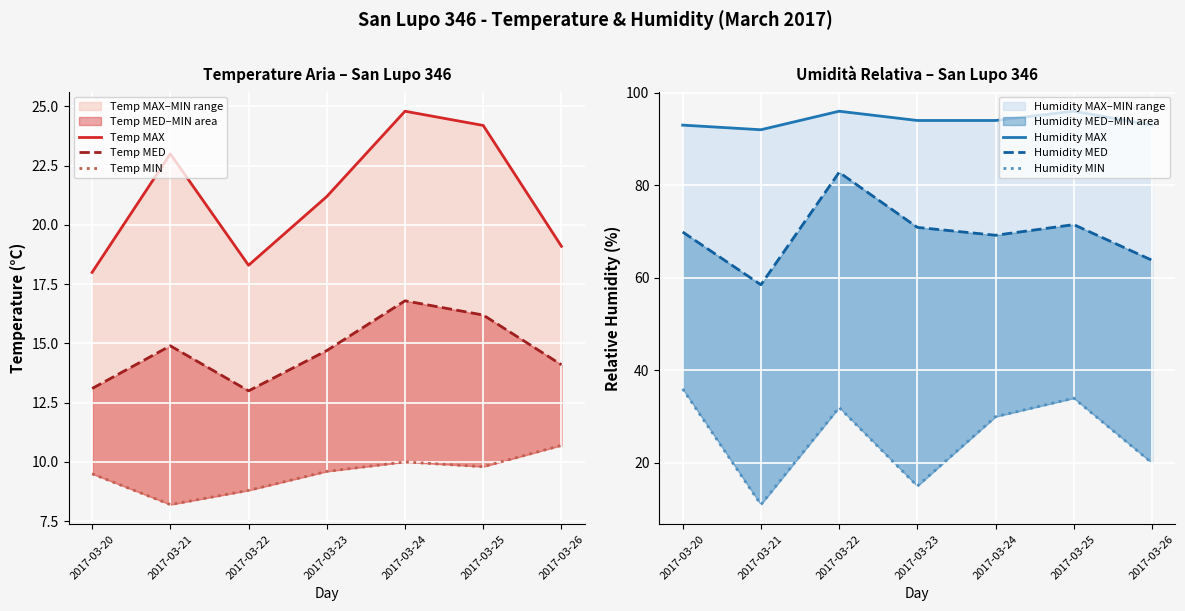

What is the lowest value of the Temp MIN series?

8.2